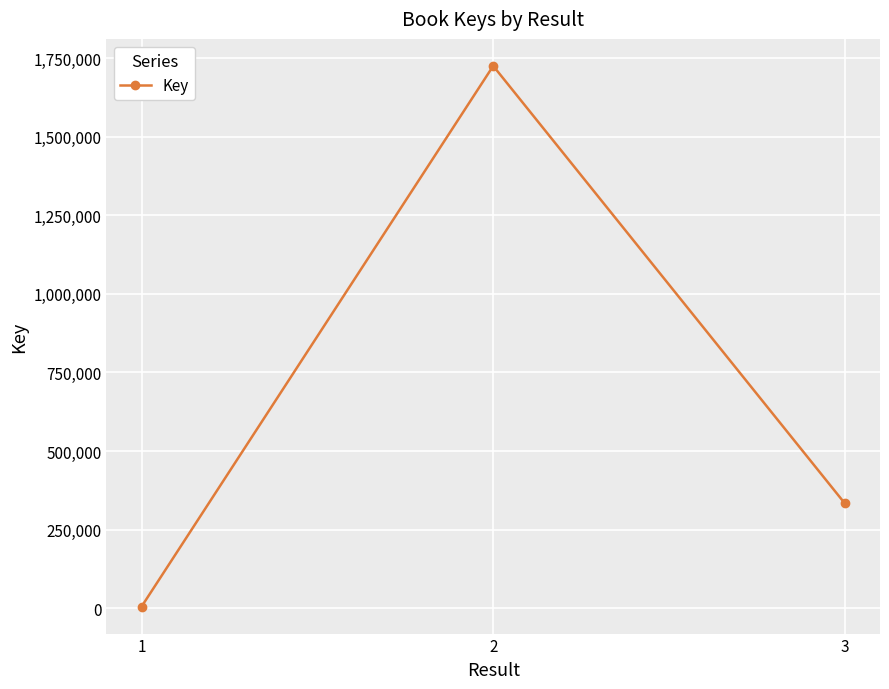

List the labels in order of value, smallest first.

1, 3, 2